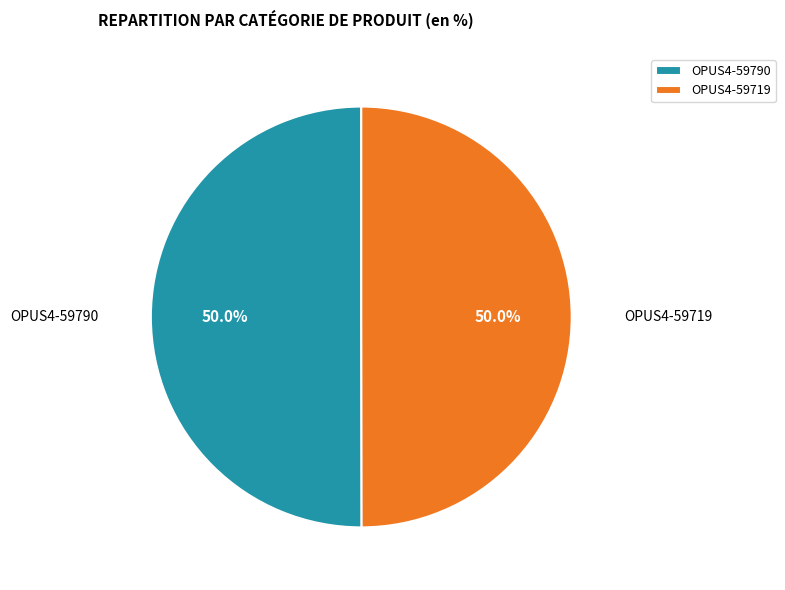

What is the ratio of the value at OPUS4-59790 to the value at OPUS4-59719?

1.0